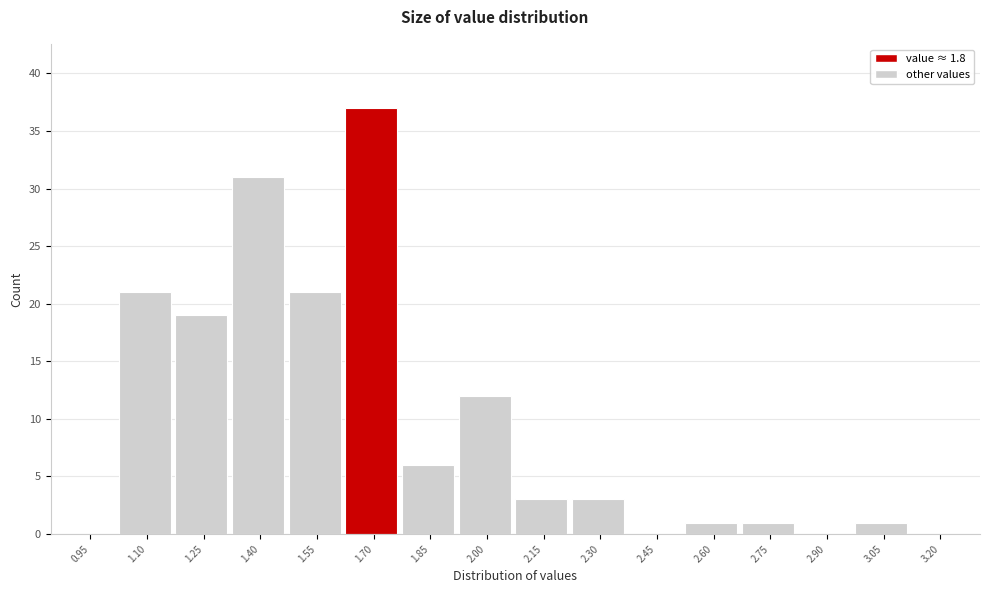

Reading right to left, what are all the values shown in this chart?

3.20=0	3.05=1	2.90=0	2.75=1	2.60=1	2.45=0	2.30=3	2.15=3	2.00=12	1.85=6	1.70=37	1.55=21	1.40=31	1.25=19	1.10=21	0.95=0